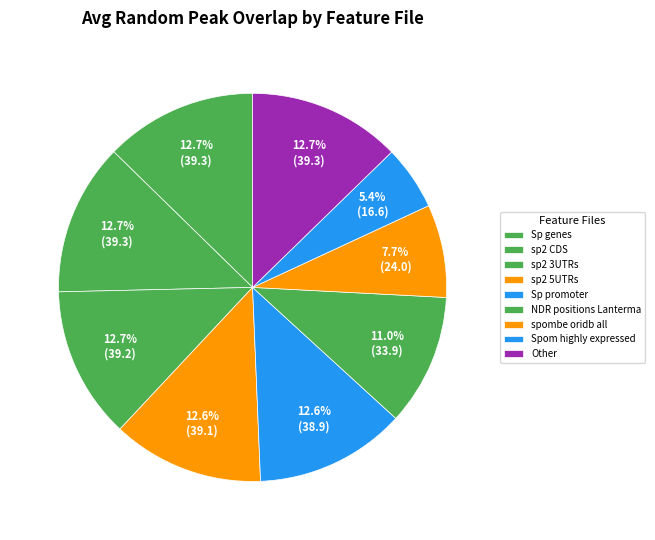

How many segments does this pie chart have?

9